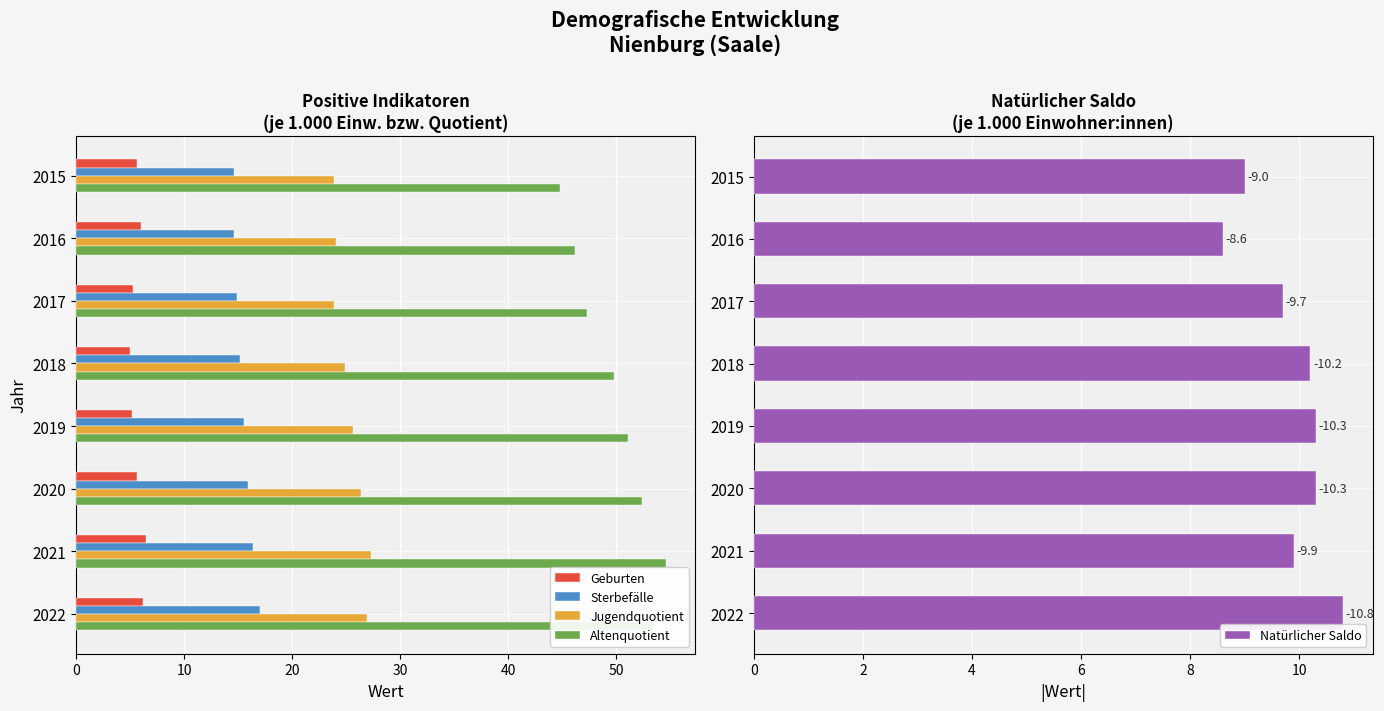

What is the value of the Jugendquotient bar at the 1st from the left?

23.9